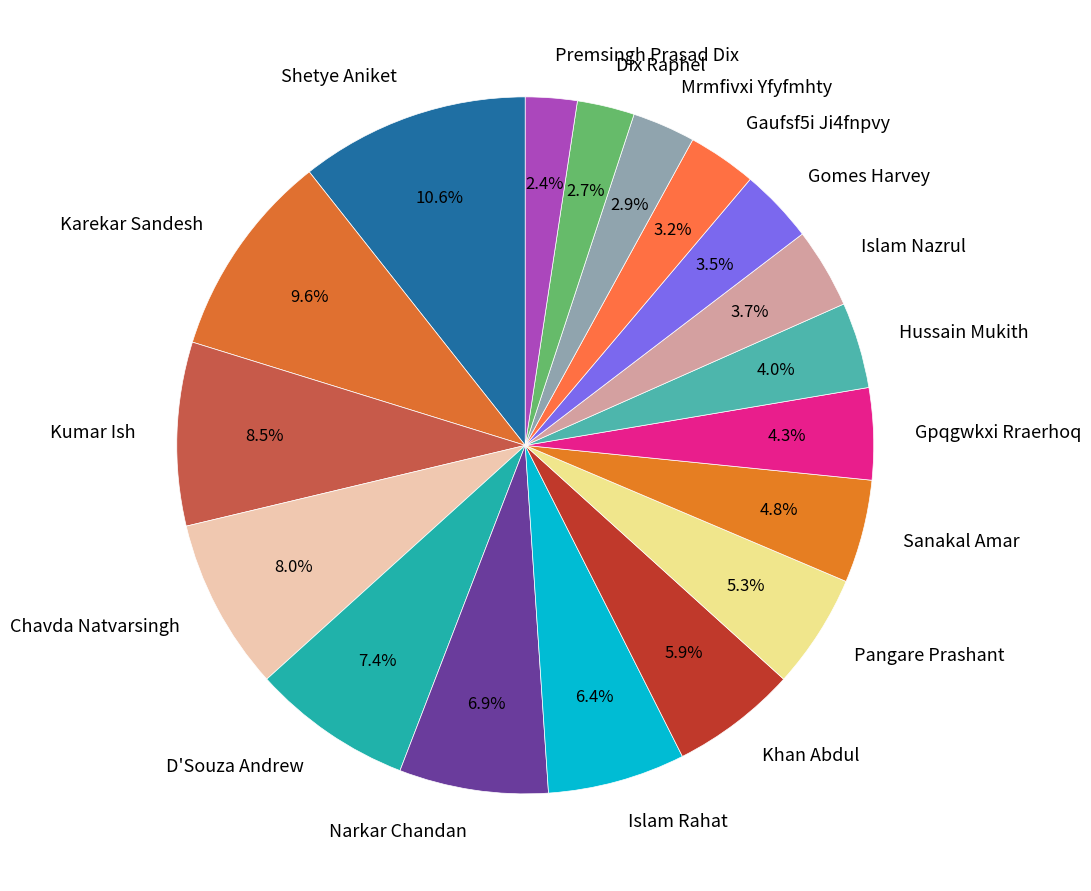

What is the total percentage of Islam Rahat and D'Souza Andrew?

13.8%